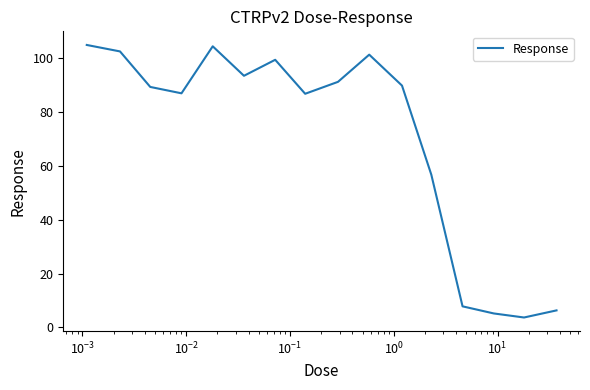

What is the greatest value displayed?

104.9